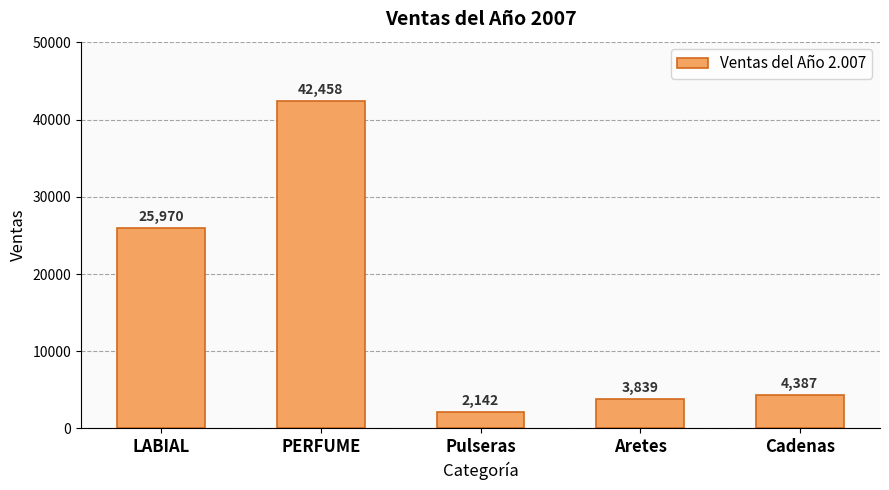

What value does the data have at PERFUME, to the nearest 10?

42460